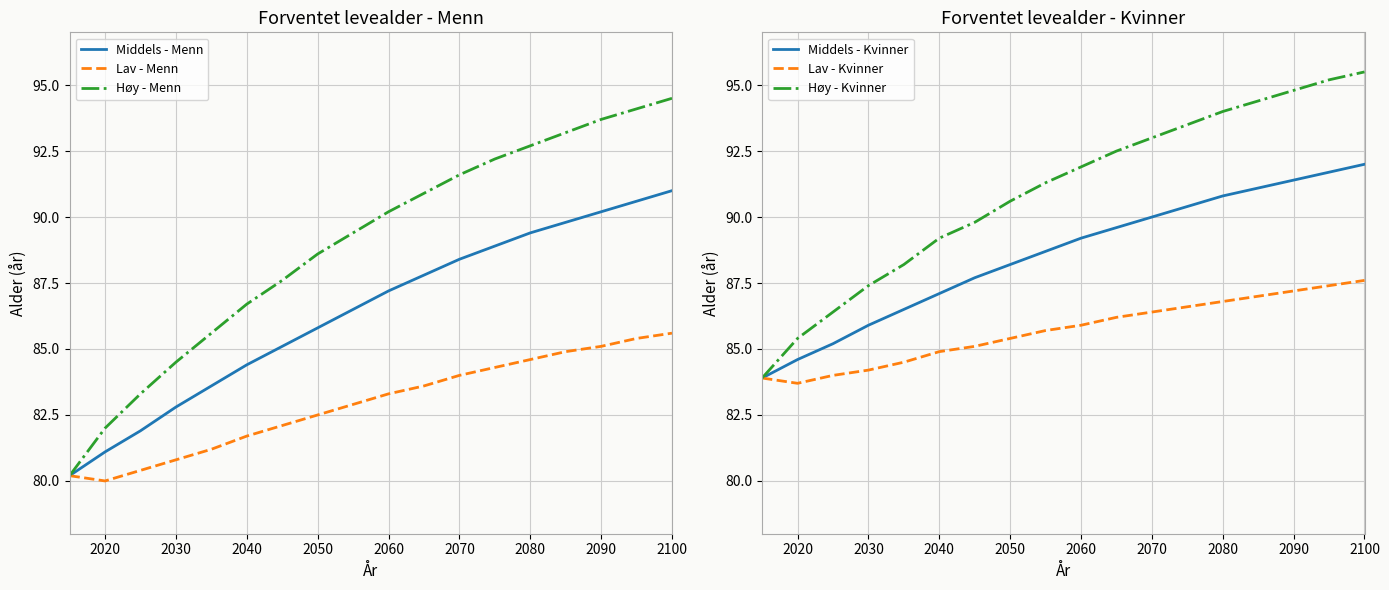

Is this an area chart (filled region under the line)?

No